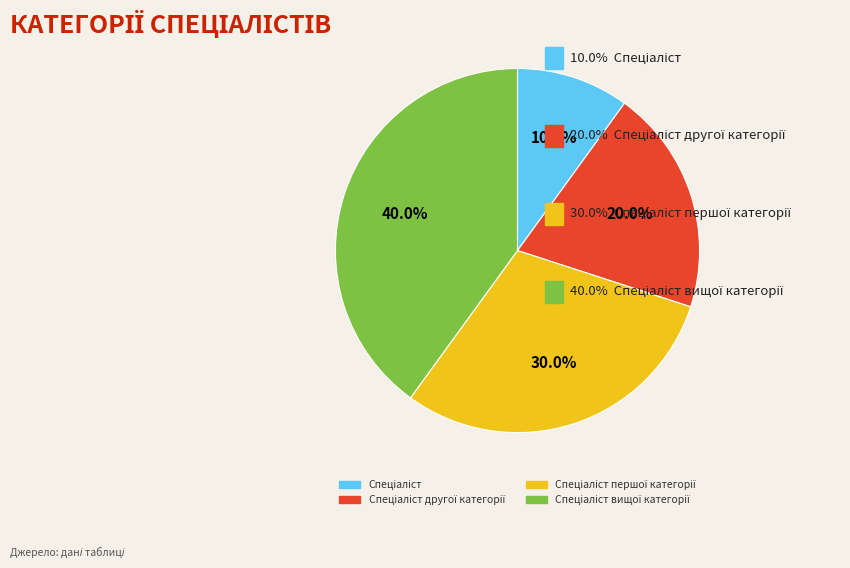

Does any single category account for the majority?

No